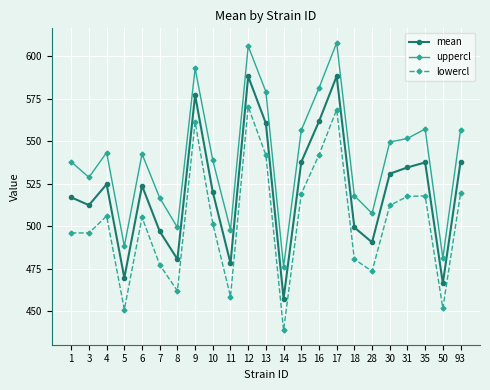

How many interior local valleys does the mean series have?

7